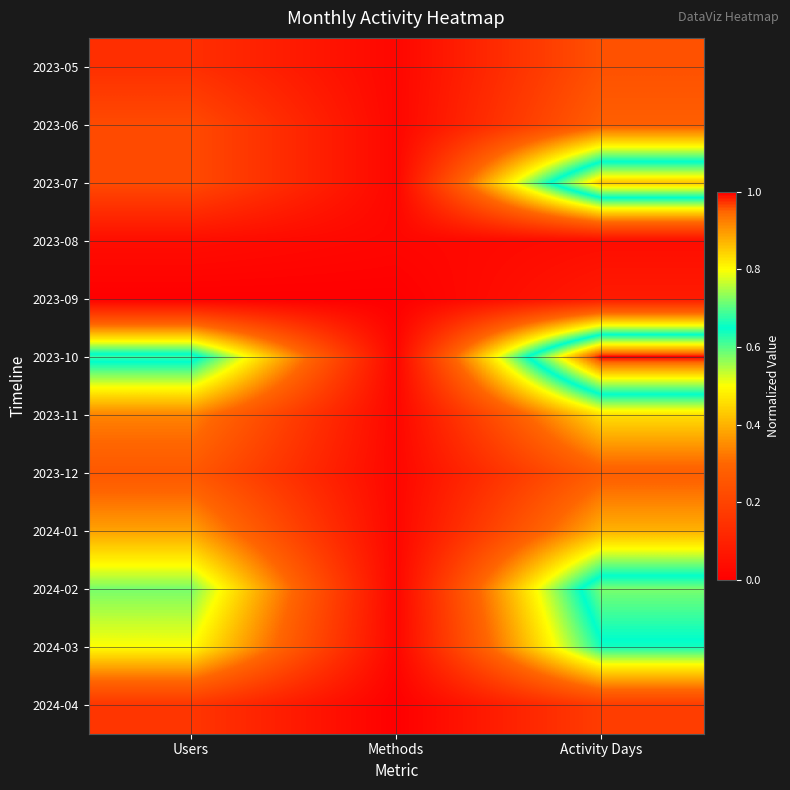

Rank the series at Methods from lowest to highest value.

2023-09, 2024-04, 2023-05, 2023-06, 2023-07, 2023-08, 2023-10, 2023-11, 2023-12, 2024-01, 2024-02, 2024-03